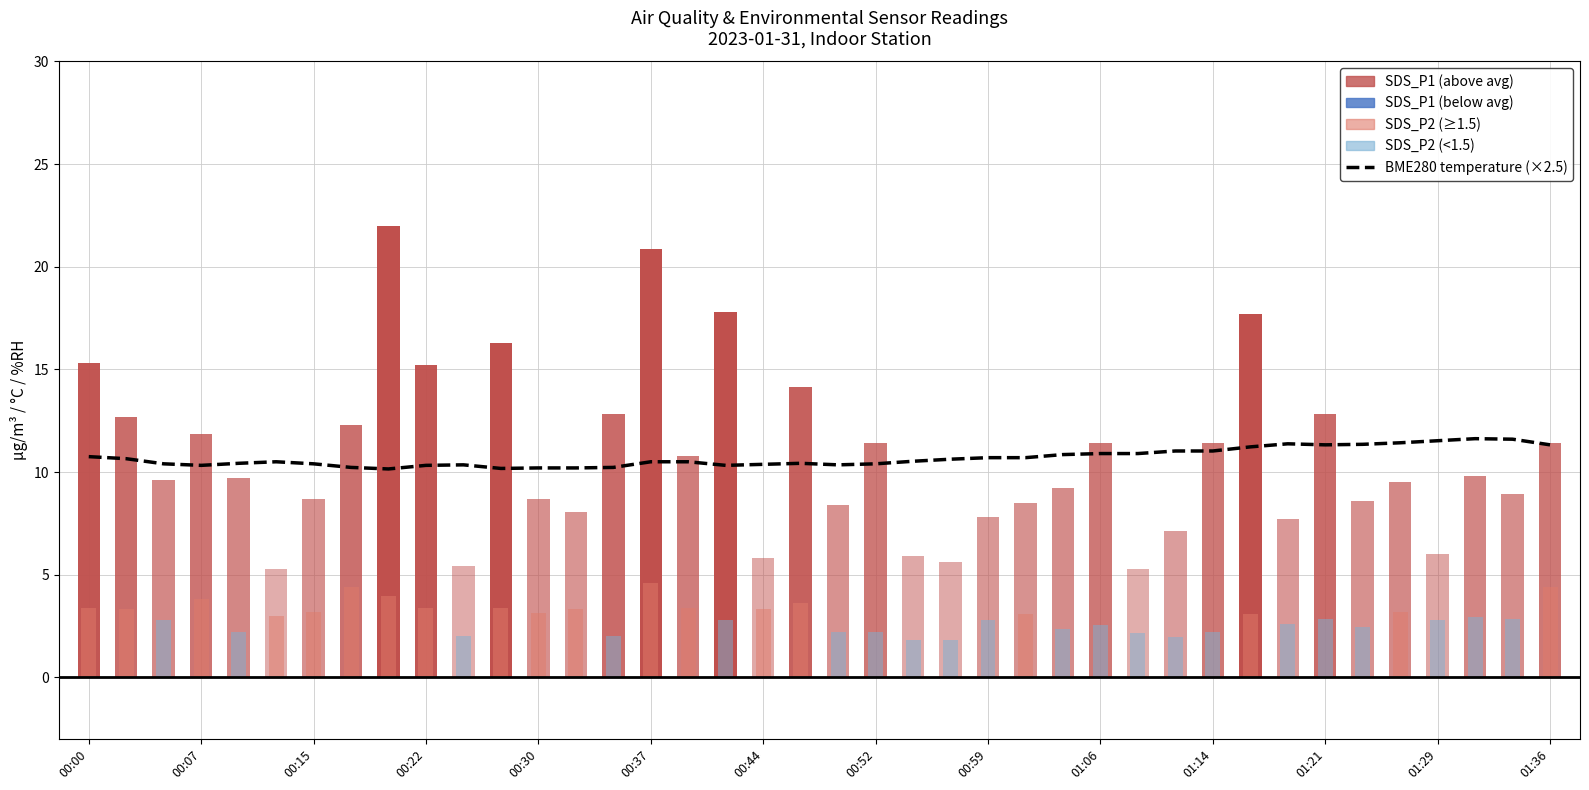

True or false: the data shows 6.3 at 31.

False